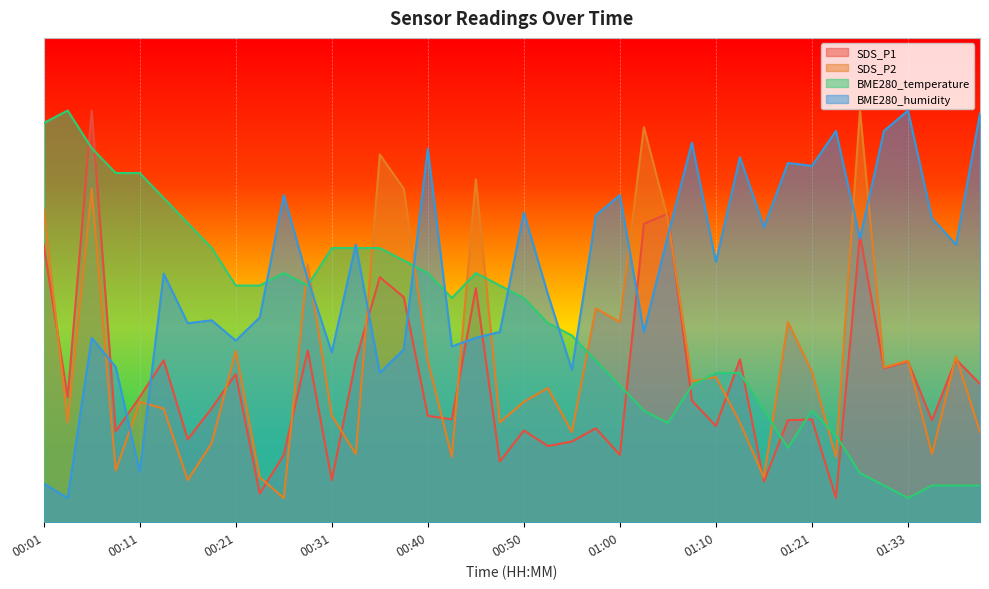

Is it true that BME280_humidity equals 37.5 at 00:21?

True